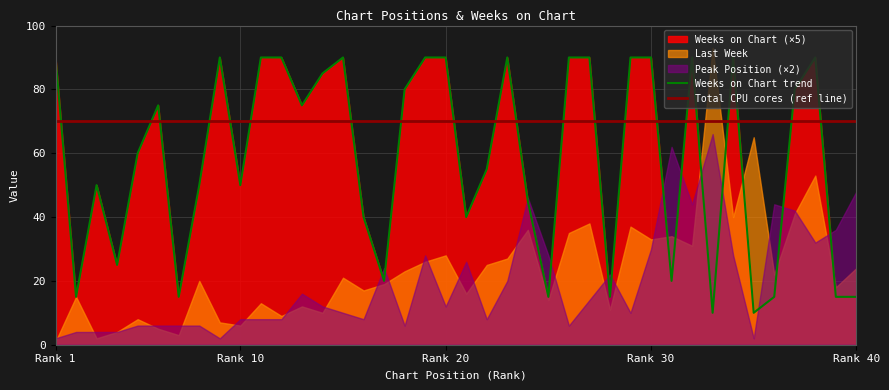

How many lines are shown in the chart?

2